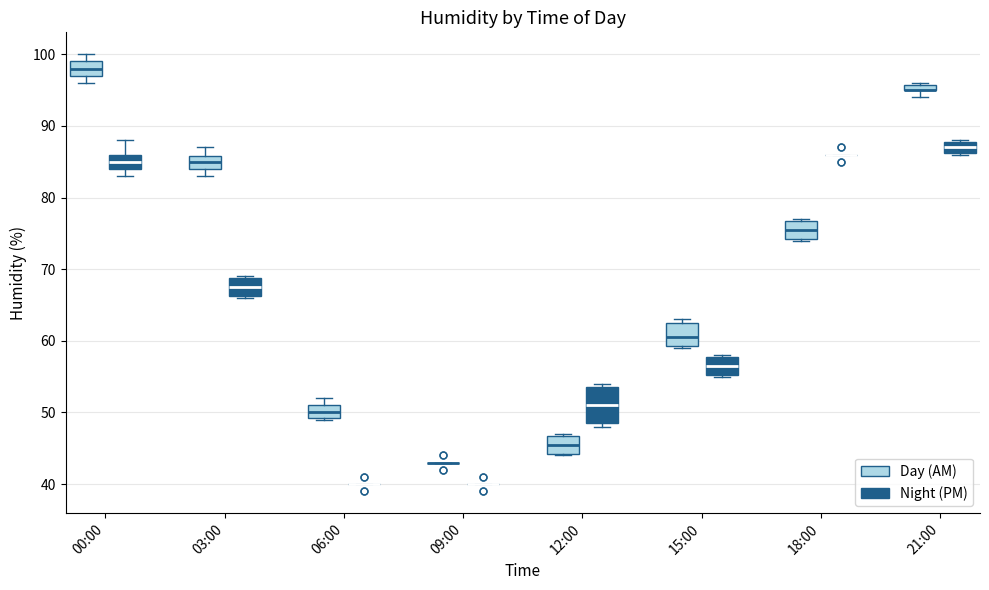

Where is the upper edge of the box for 03:00 (Night (PM)) on the y-axis? The values are not printed on the chart, so give them approximately, as read against the axis.

69